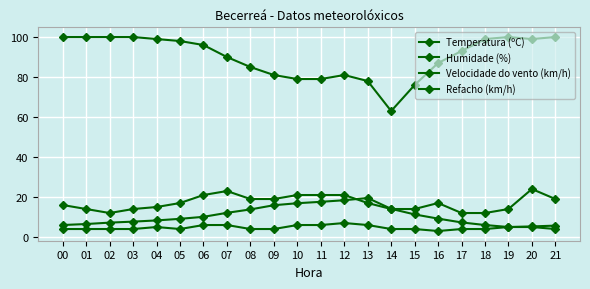

Reading left to right, transcribe all the data shown in this chart.

Temperatura (ºC): 6.0	6.5	7.2	7.7	8.3	9.1	10.1	12.1	13.8	15.9	16.9	17.6	18.4	19.5	14.1	11.3	9.2	7.3	6.0	5.0	5.3	5.7
Humidade (%): 100.0	100.0	100.0	100.0	99.0	98.0	96.0	90.0	85.0	81.0	79.0	79.0	81.0	78.0	63.0	76.0	87.0	93.0	99.0	100.0	99.0	100.0
Velocidade do vento (km/h): 4.0	4.0	4.0	4.0	5.0	4.0	6.0	6.0	4.0	4.0	6.0	6.0	7.0	6.0	4.0	4.0	3.0	4.0	4.0	5.0	5.0	4.0
Refacho (km/h): 16.0	14.0	12.0	14.0	15.0	17.0	21.0	23.0	19.0	19.0	21.0	21.0	21.0	17.0	14.0	14.0	17.0	12.0	12.0	14.0	24.0	19.0